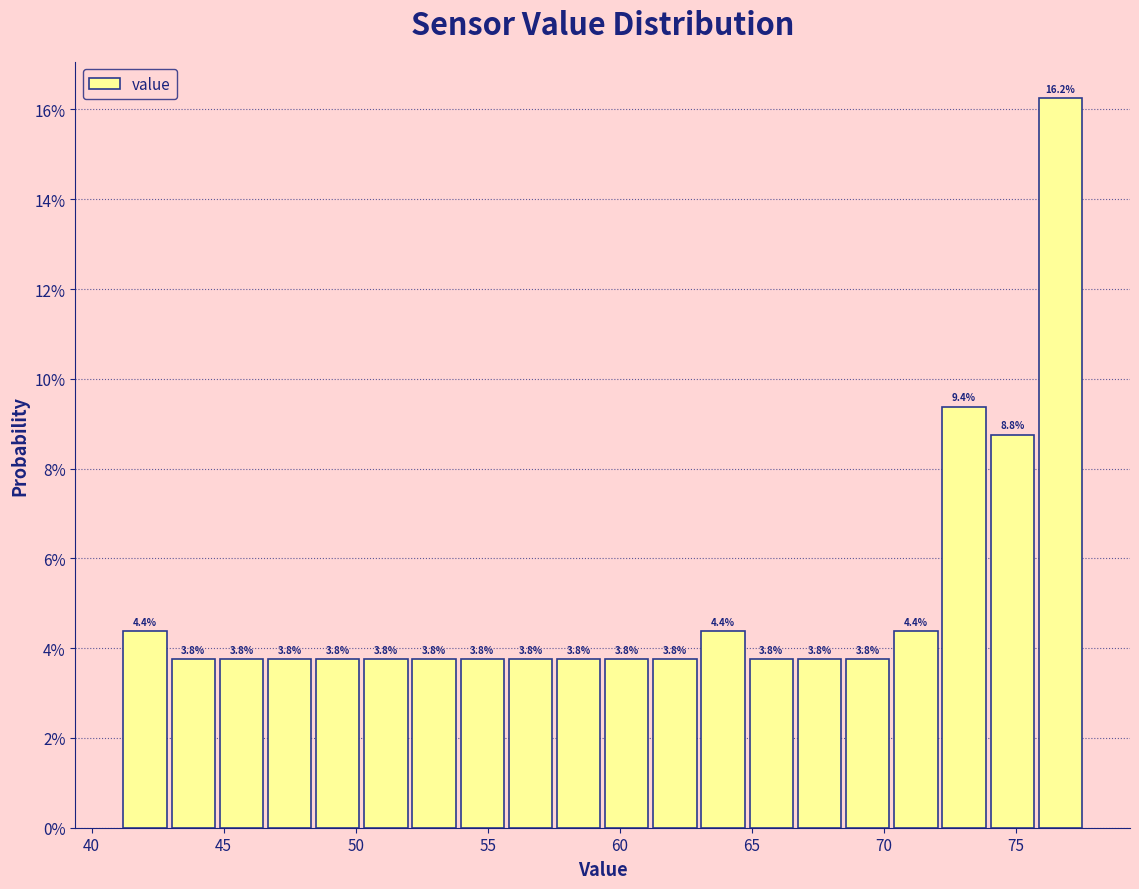

Around what value on the x-axis is the tallest bar? Give the approximate position of its centre, as read against the axis.

76.5